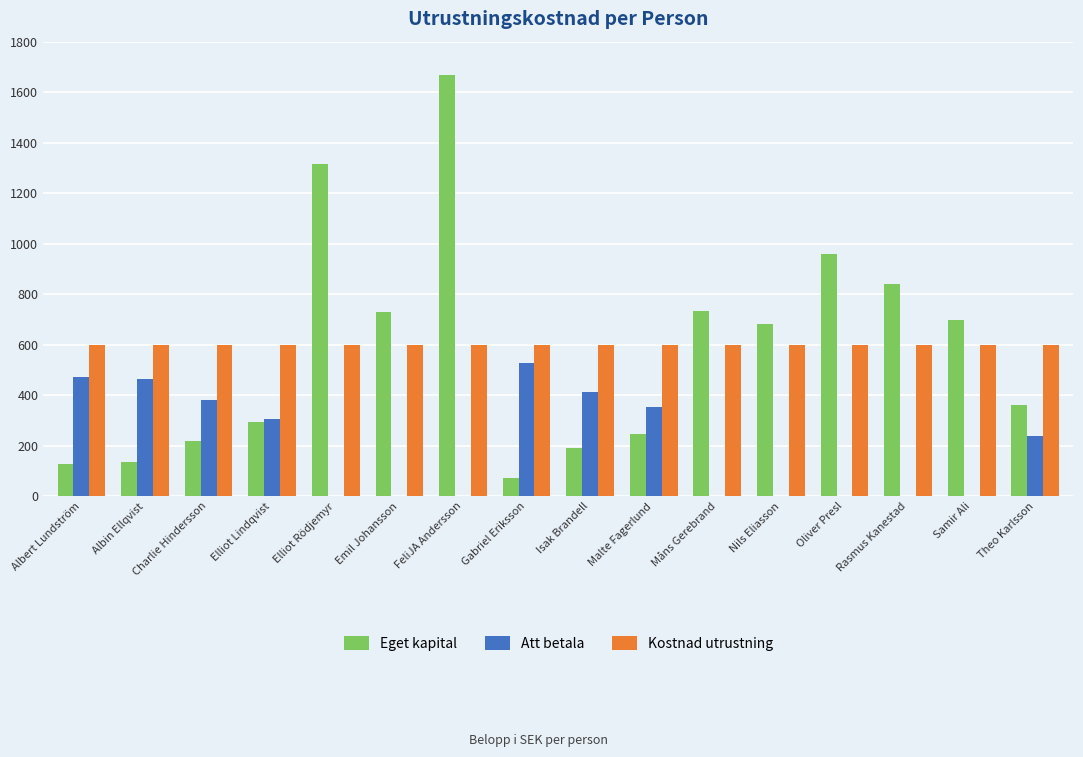

What are all the series names shown in the legend?

Eget kapital, Att betala, Kostnad utrustning